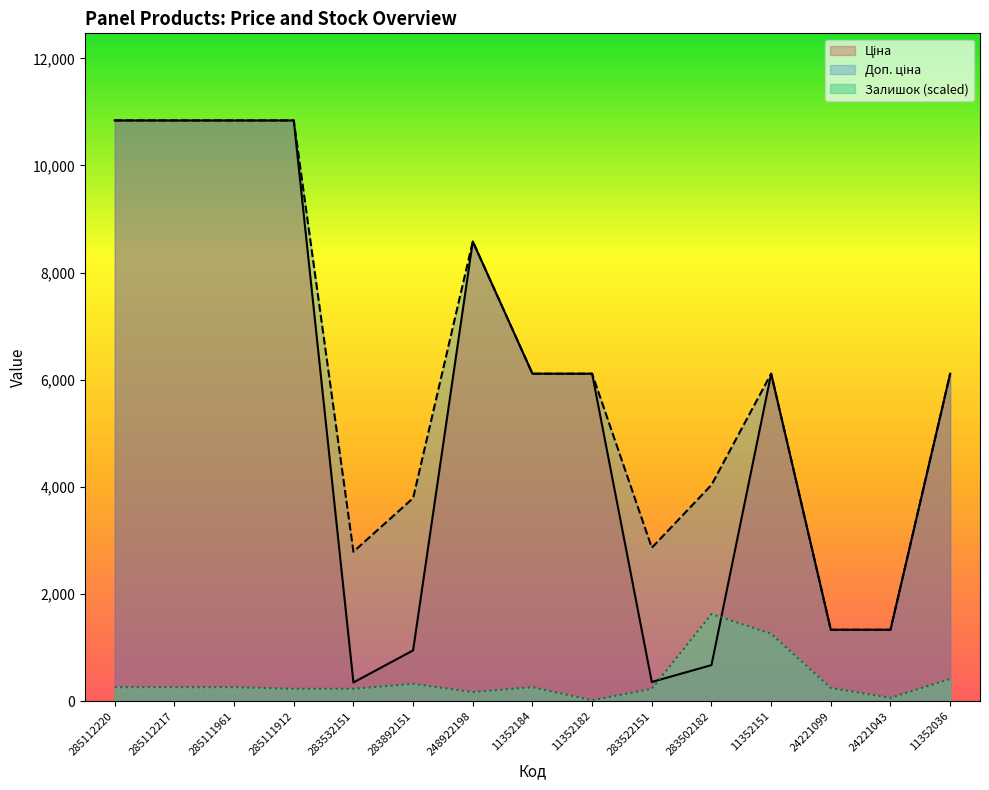

Is the value of Доп. ціна at 283532151 greater than the value of Ціна at 285112217?

No